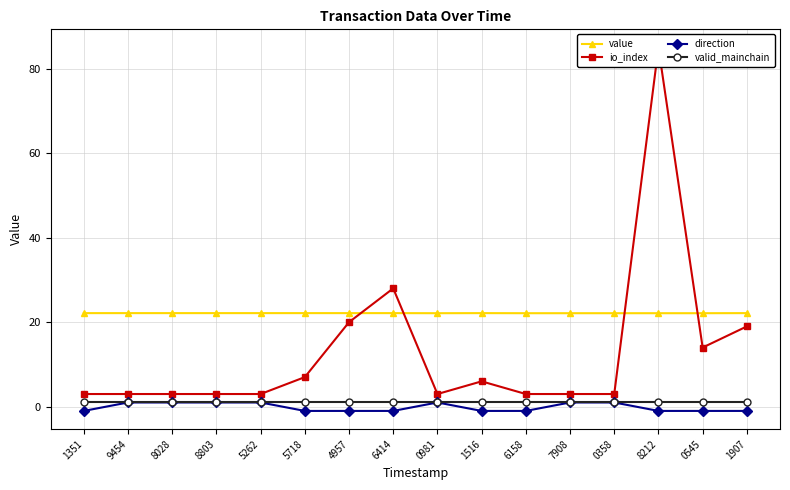

True or false: valid_mainchain has more than 0 interior local peaks.

False